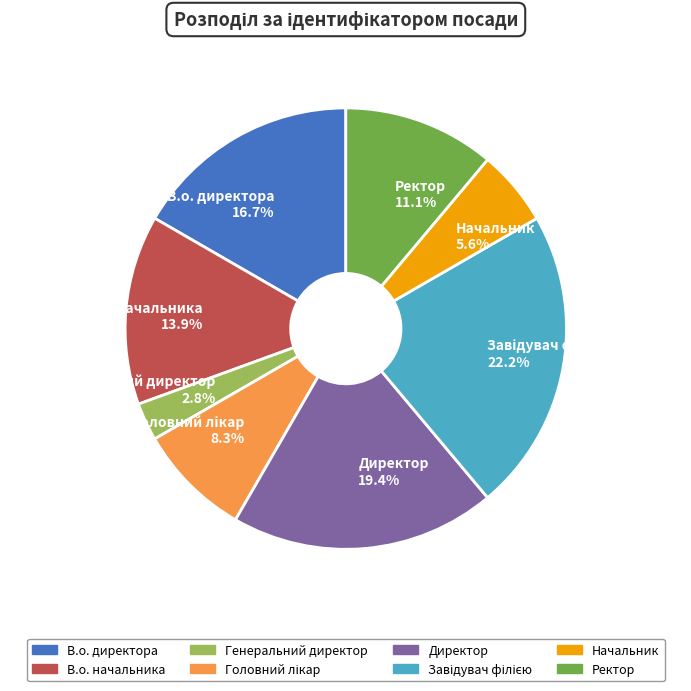

What is the ratio of the value at Начальник 5.6% to the value at В.о. начальника 13.9%?

0.4